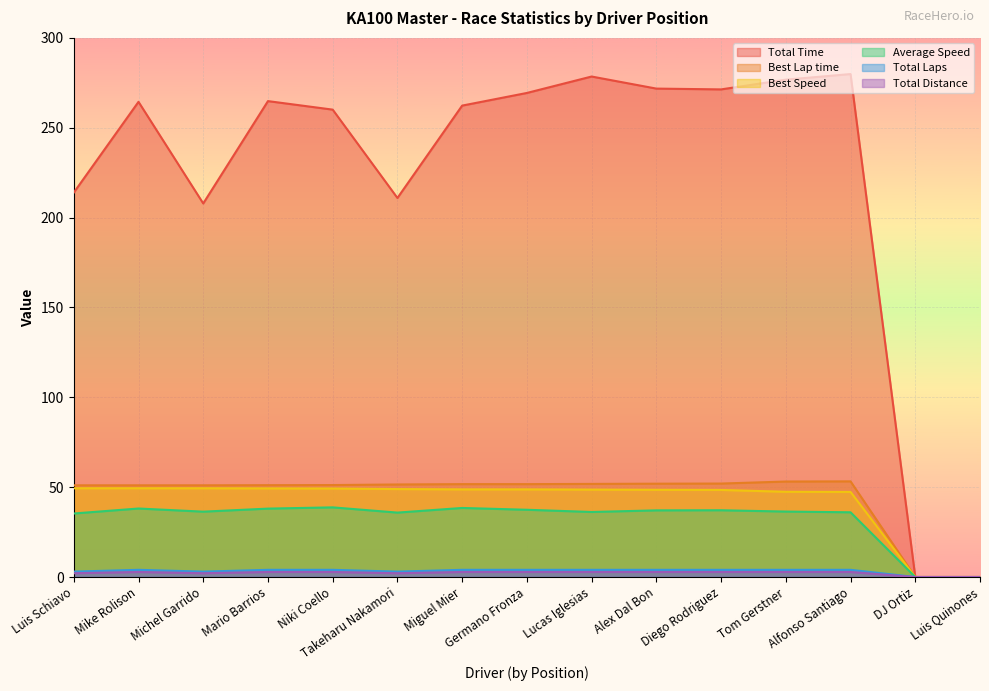

How many categories are shown in the chart?

15